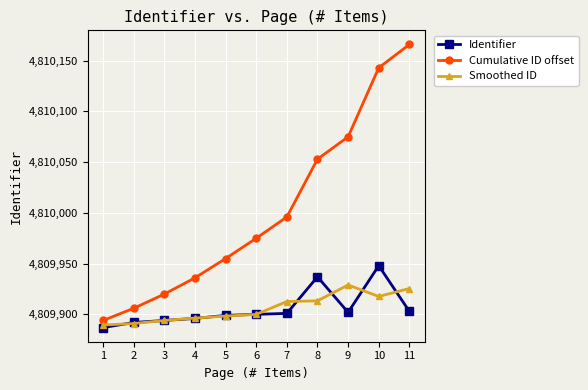

What is the sum of the Identifier values at 3 and 5?

9619793.0